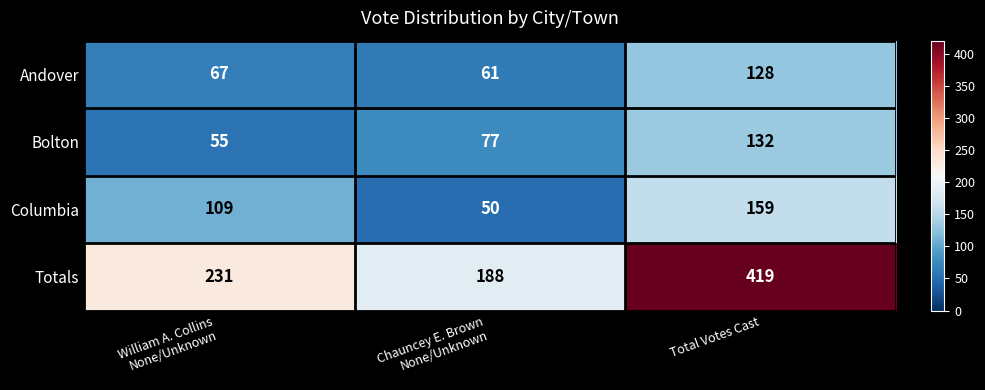

Reading left to right, list all the values displayed in this chart.

Andover: 67	61	128
Bolton: 55	77	132
Columbia: 109	50	159
Totals: 231	188	419